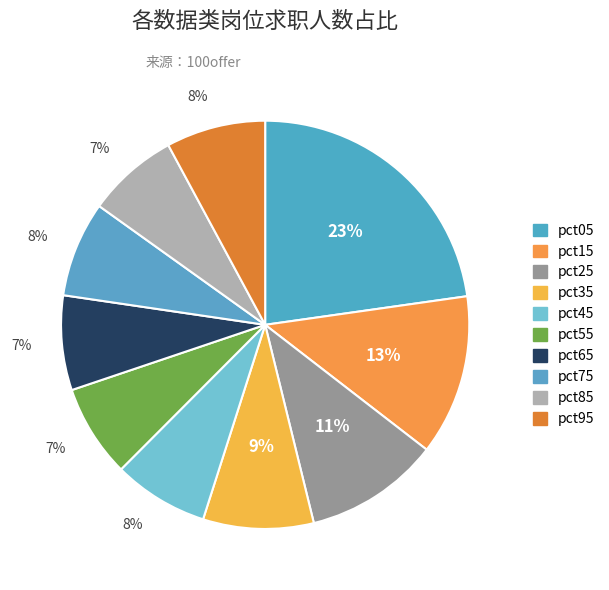

To the nearest percent, what portion does pct35 represent?

9%